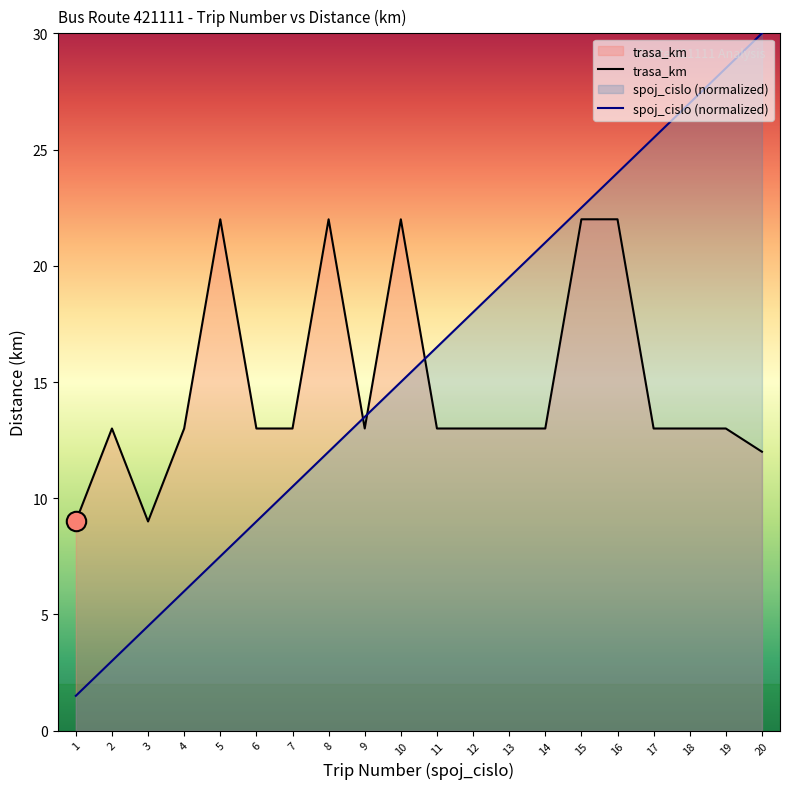

True or false: trasa_km and spoj_cislo (normalized) intersect in this chart.

True